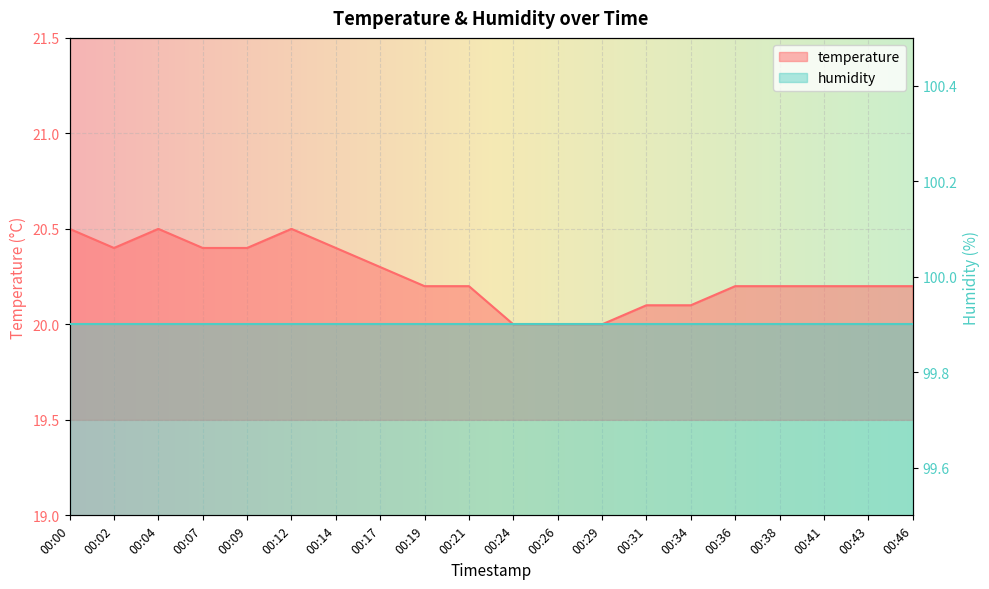

What is the value of the 12th point from the left?

20.0